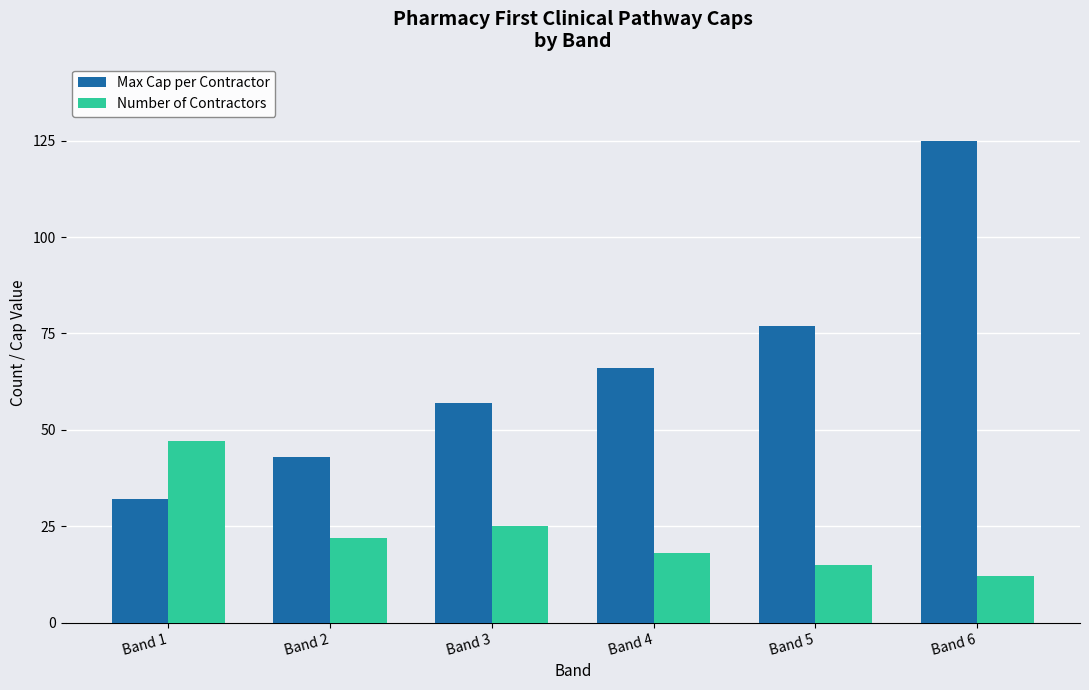

What are all the series names shown in the legend?

Max Cap per Contractor, Number of Contractors